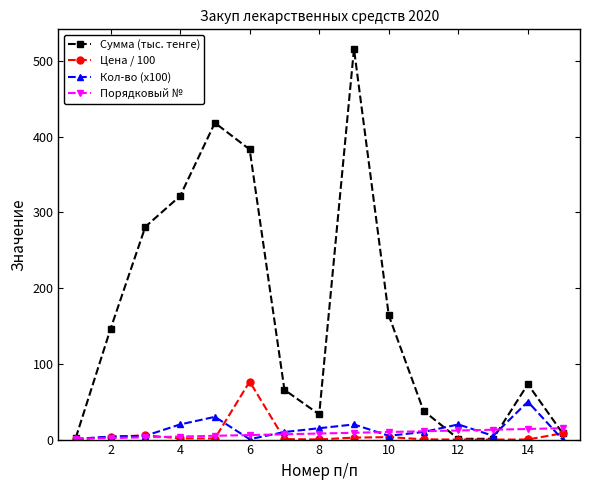

Which series has the widest spread of values?

Сумма (тыс. тенге)